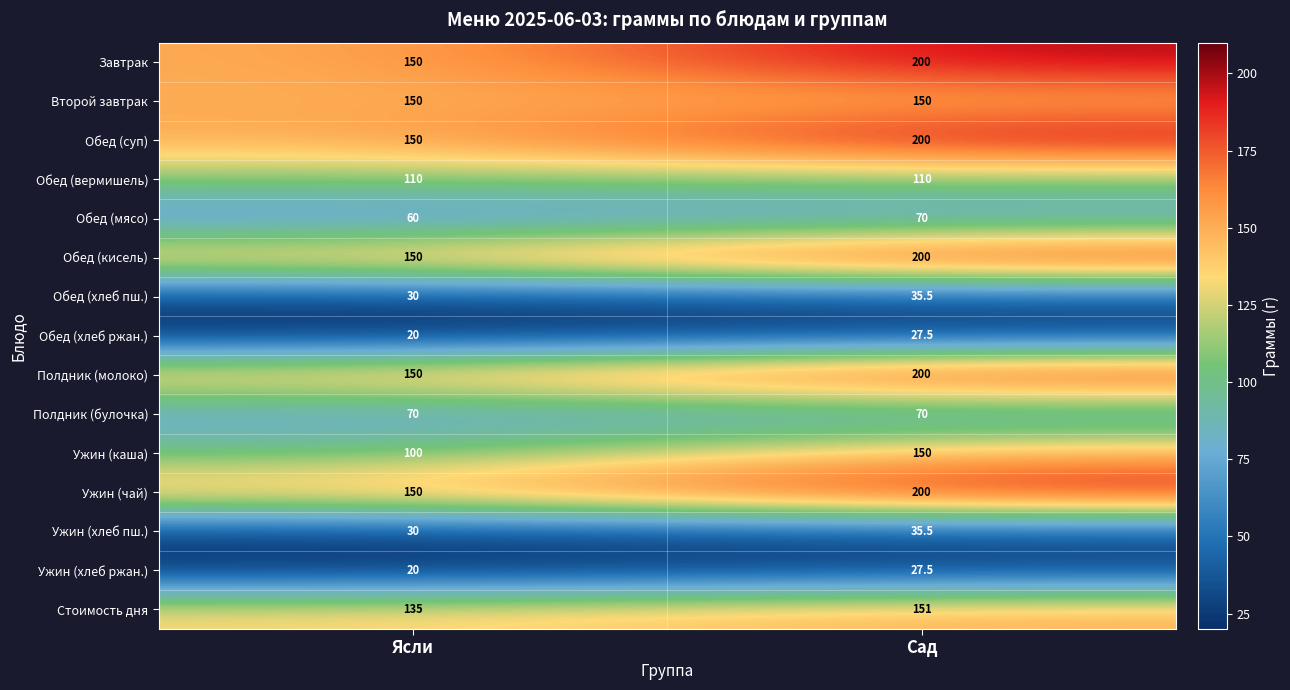

Count the number of data series in this chart.

15